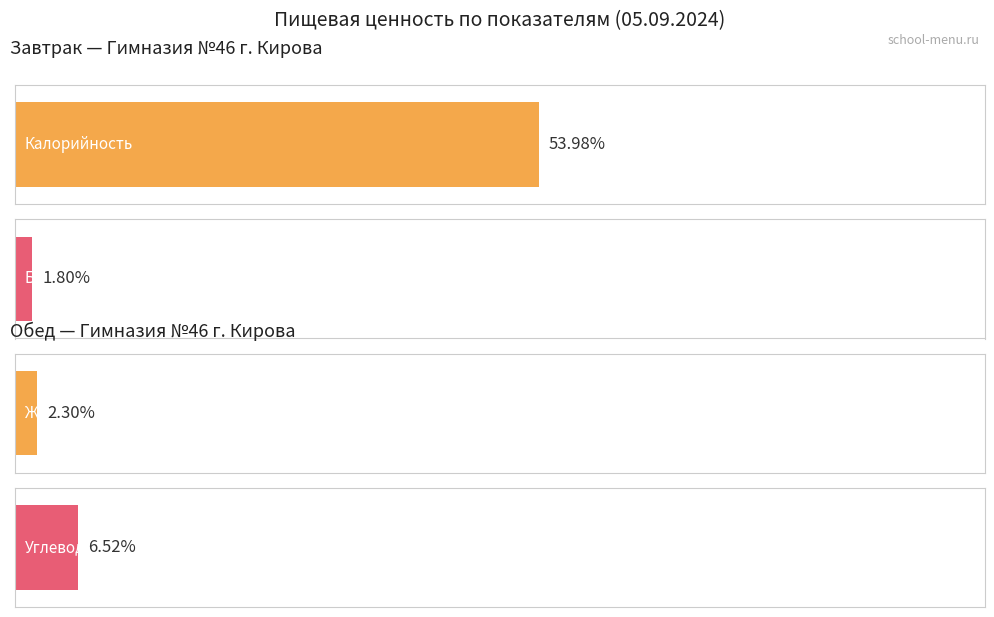

List the series in order of their peak value, highest first.

Калорийность, Углеводы, Жиры, Белки